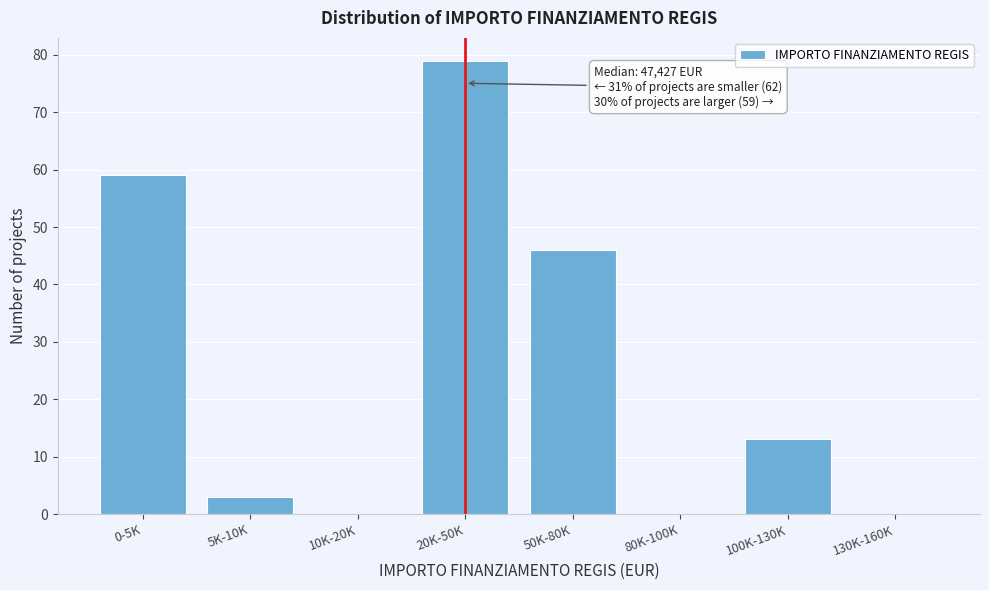

Where is the data nearest to the value 39?

50K-80K